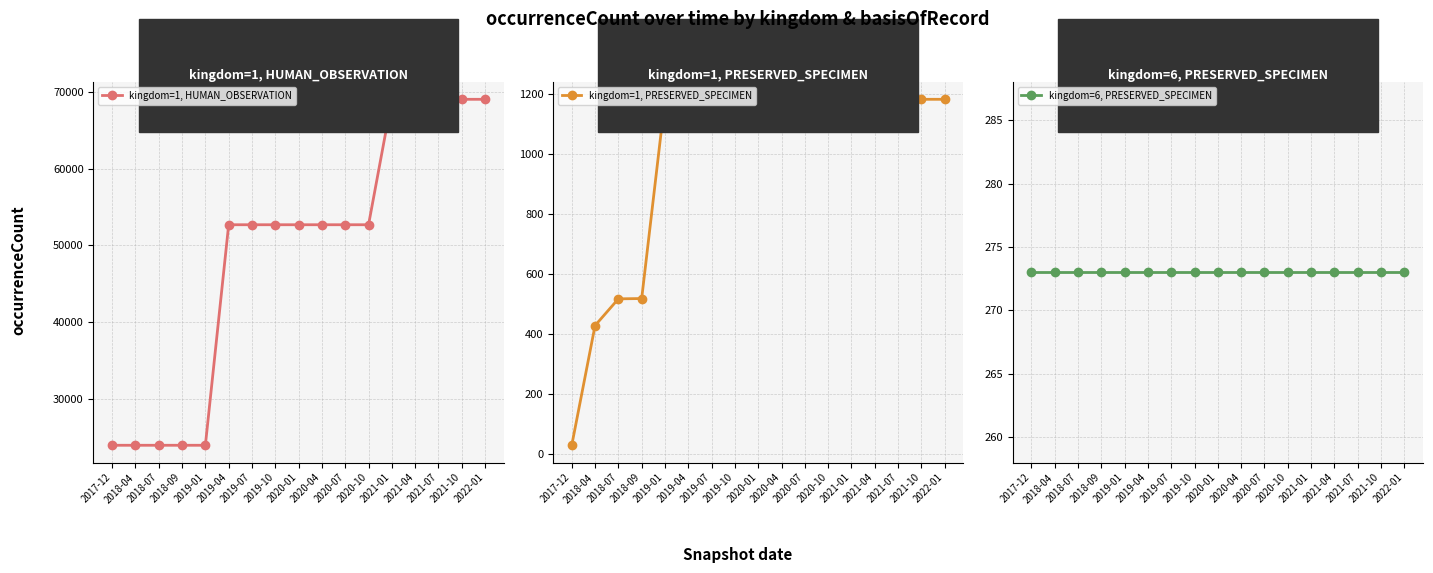

Count the kingdom=1, HUMAN_OBSERVATION values in the range 24025 to 69006.

17